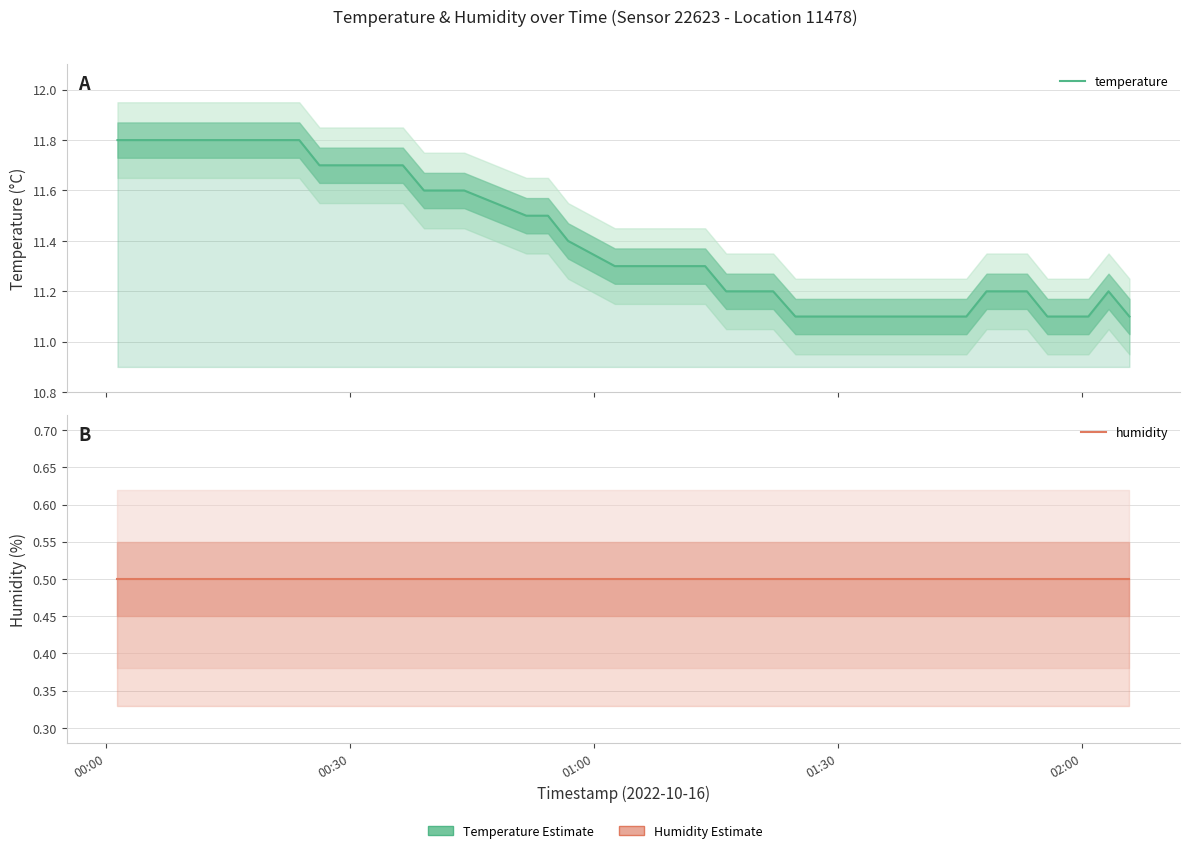

In temperature, how many points are higher than both neighbors (excluding endpoints)?

1